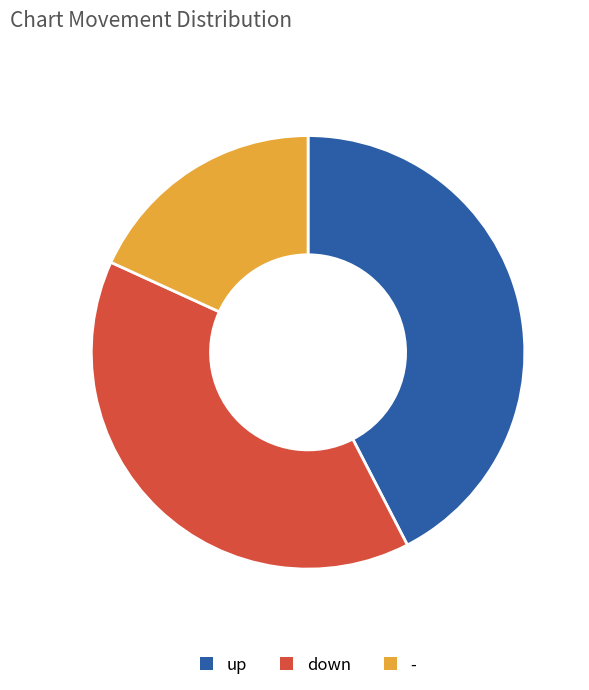

True or false: - accounts for 27% of the total.

False